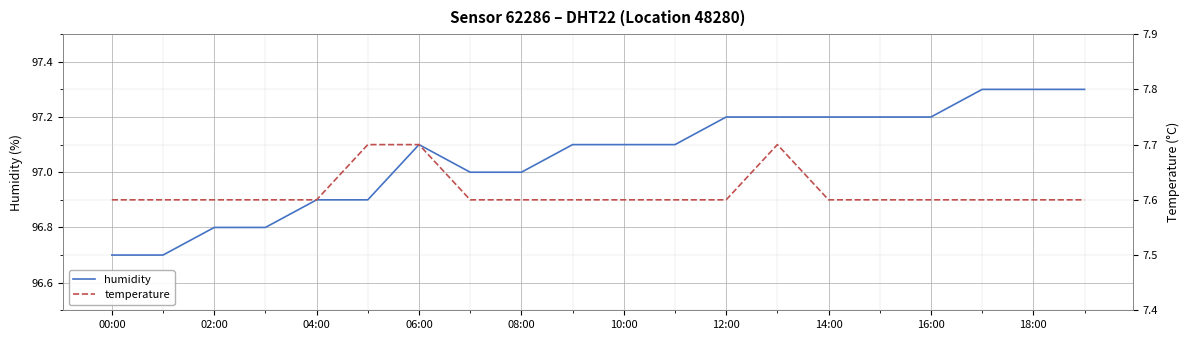

In humidity, how many points are higher than both neighbors (excluding endpoints)?

1